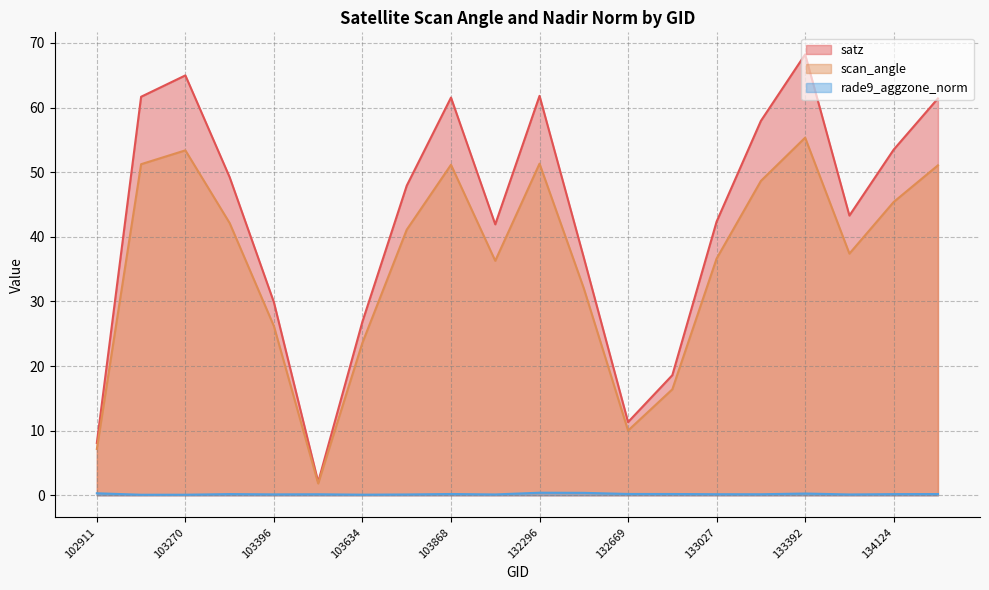

True or false: scan_angle and satz intersect in this chart.

False